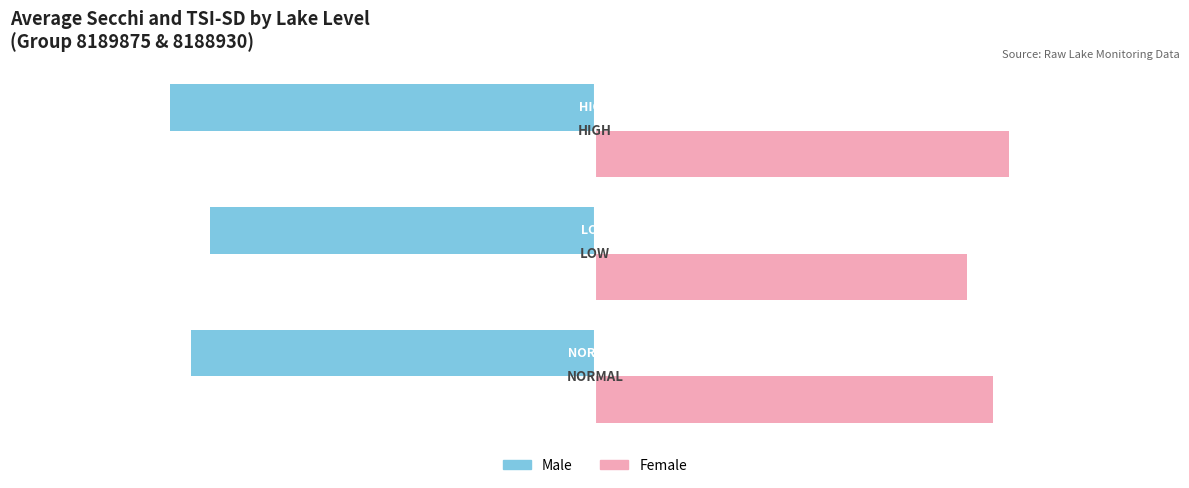

List the series in order of their peak value, highest first.

Female, Male